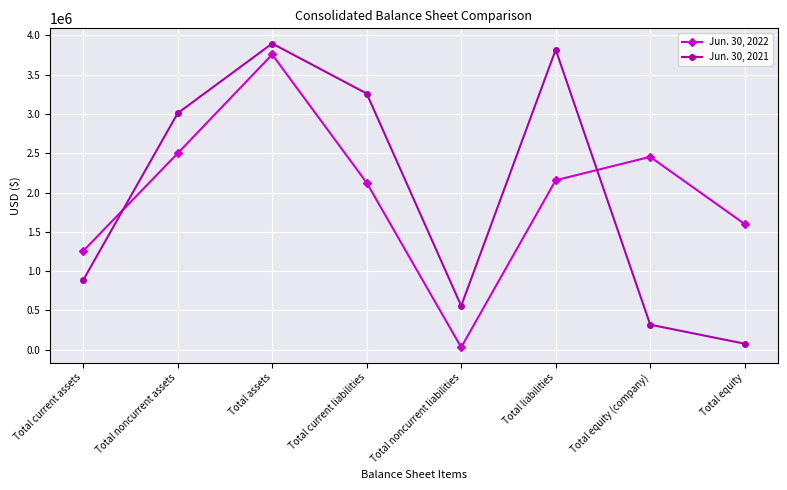

How many intersections are there between Jun. 30, 2022 and Jun. 30, 2021?

2